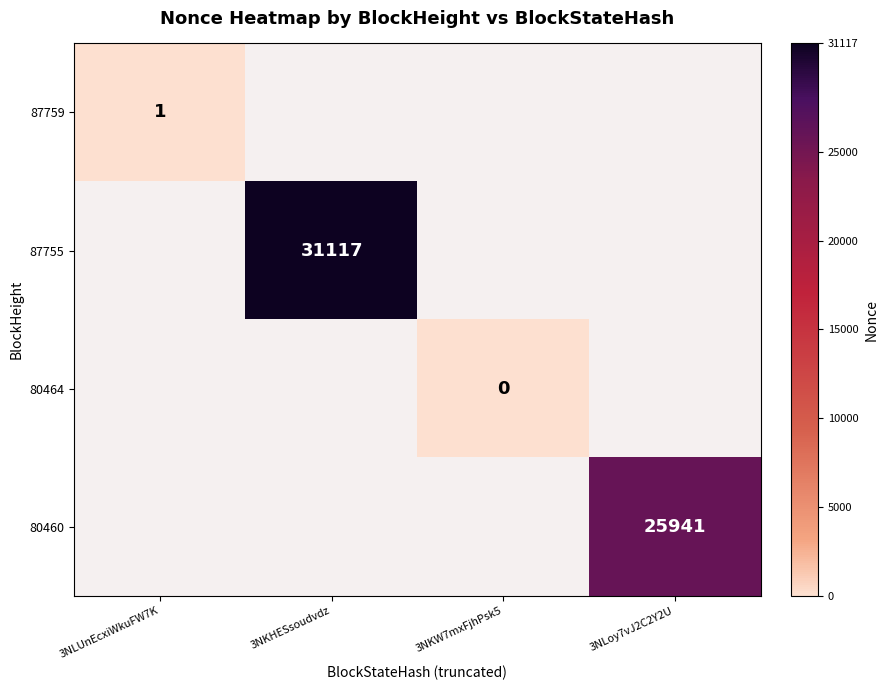

The value of 87759 at 3NLUnEcxiWkuFW7K is 1. True or false?

True